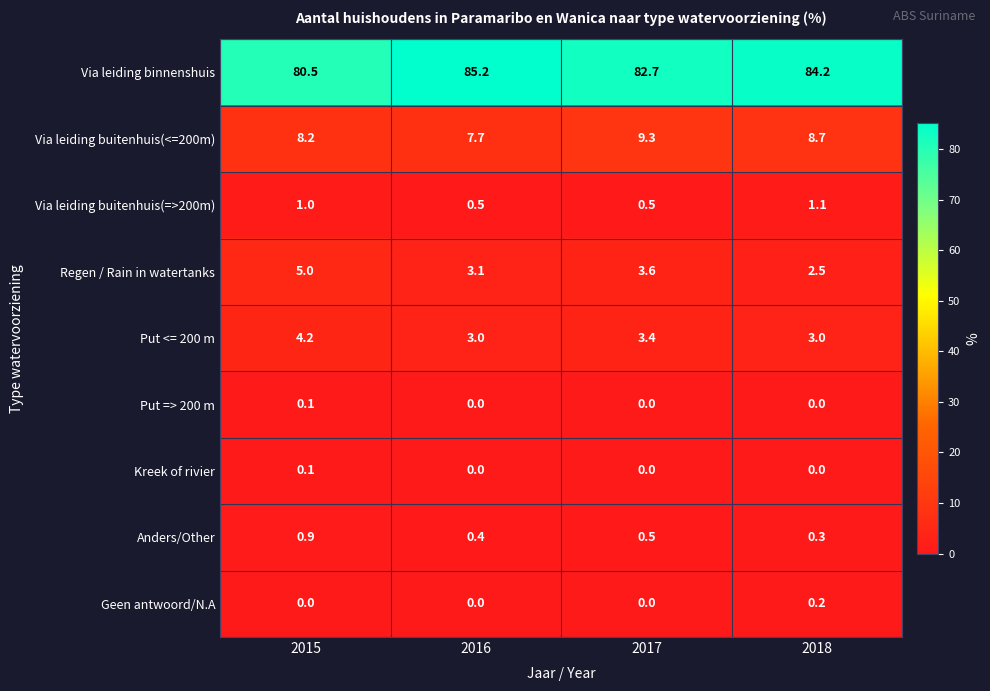

What is the minimum value for Via leiding buitenhuis(=>200m)?

0.5